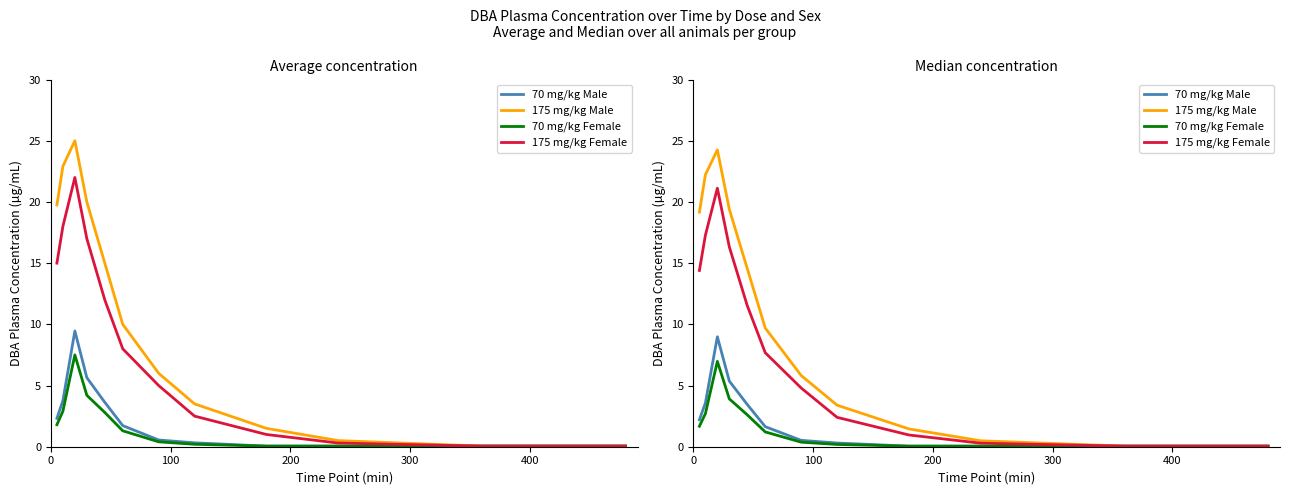

What is the average value of the 175 mg/kg Male series?

10.0